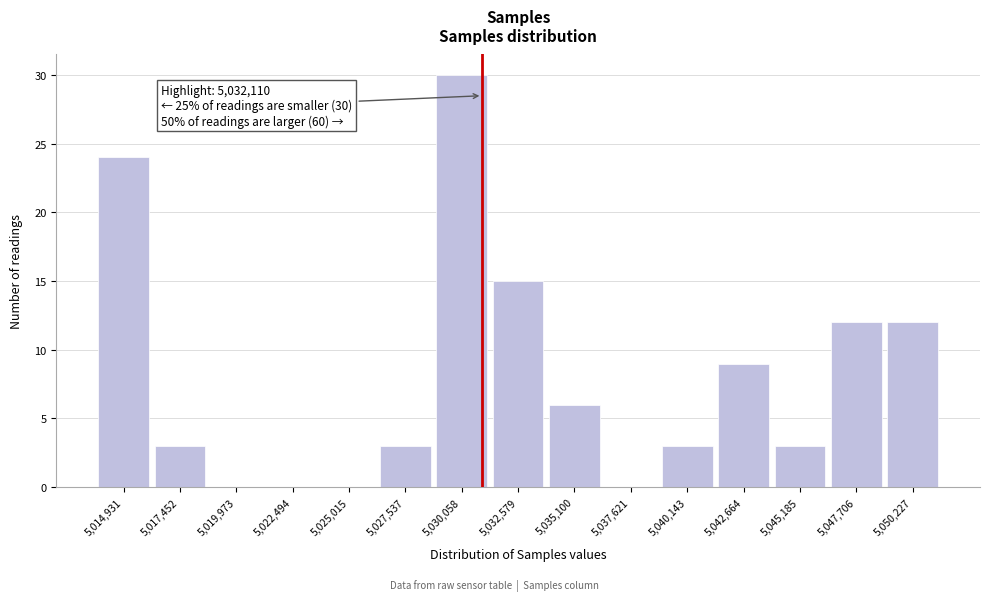

Reading left to right, what are all the values shown in this chart?

5,014,931=24	5,017,452=3	5,019,973=0	5,022,494=0	5,025,015=0	5,027,537=3	5,030,058=30	5,032,579=15	5,035,100=6	5,037,621=0	5,040,143=3	5,042,664=9	5,045,185=3	5,047,706=12	5,050,227=12